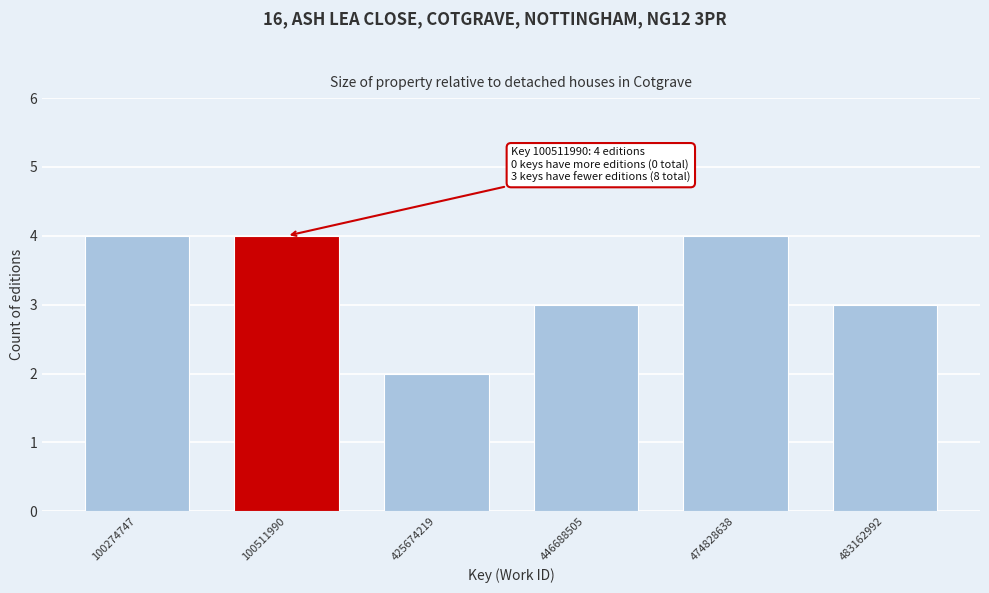

Reading left to right, transcribe all the data shown in this chart.

100274747=4	100511990=4	425674219=2	446688505=3	474828638=4	483162992=3